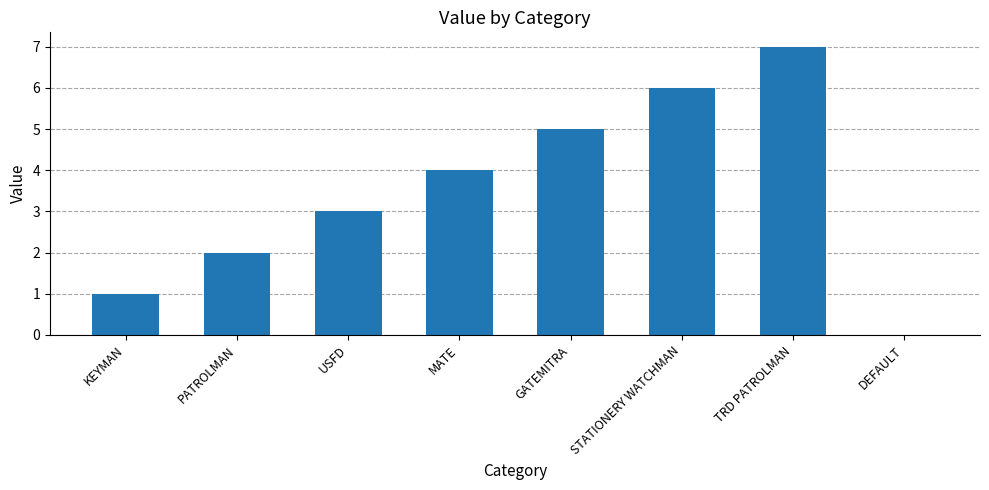

What is the sum of the values at PATROLMAN and STATIONERY WATCHMAN?

8